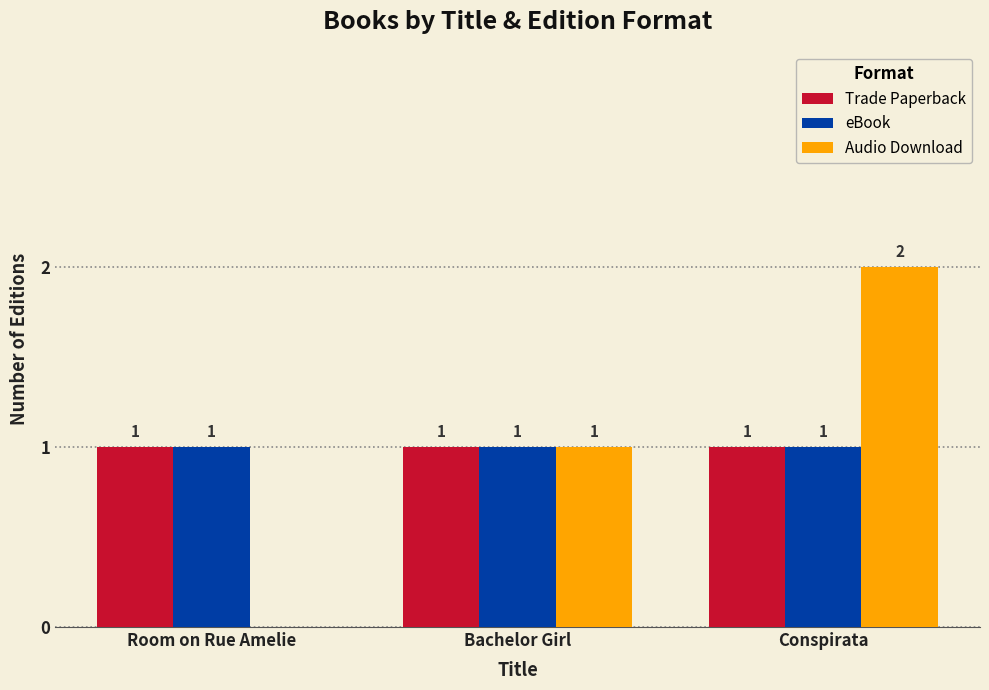

Are the bars horizontal?

No